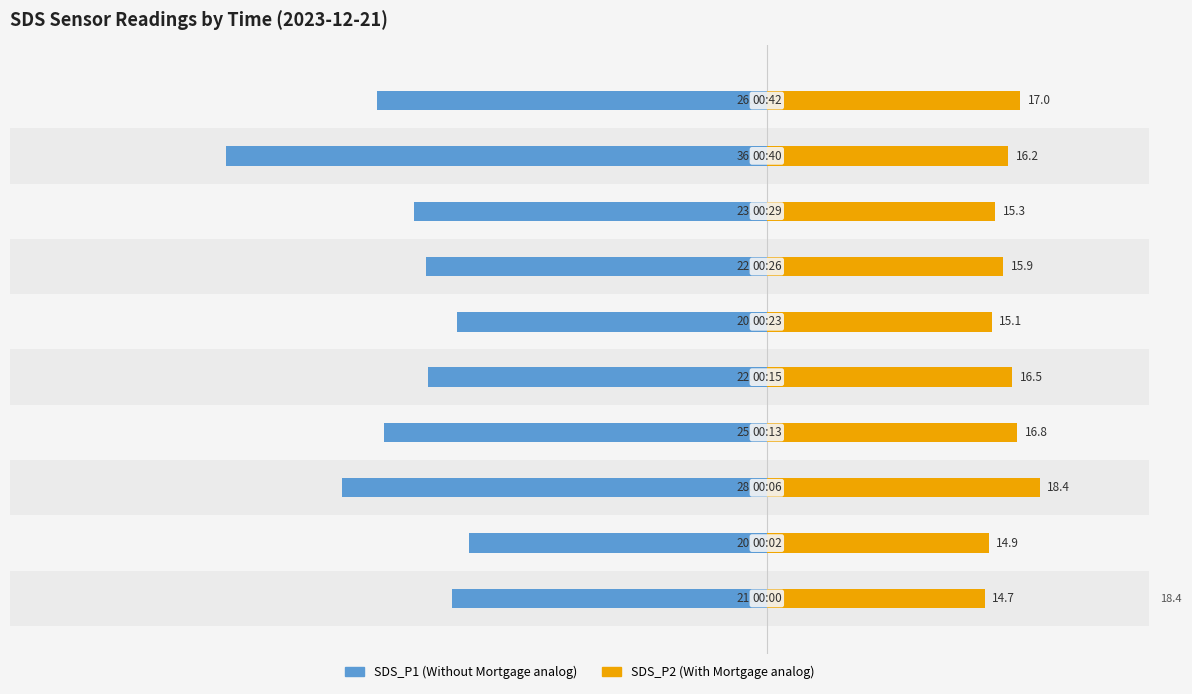

How many values in the SDS_P2 series are below 16?

5